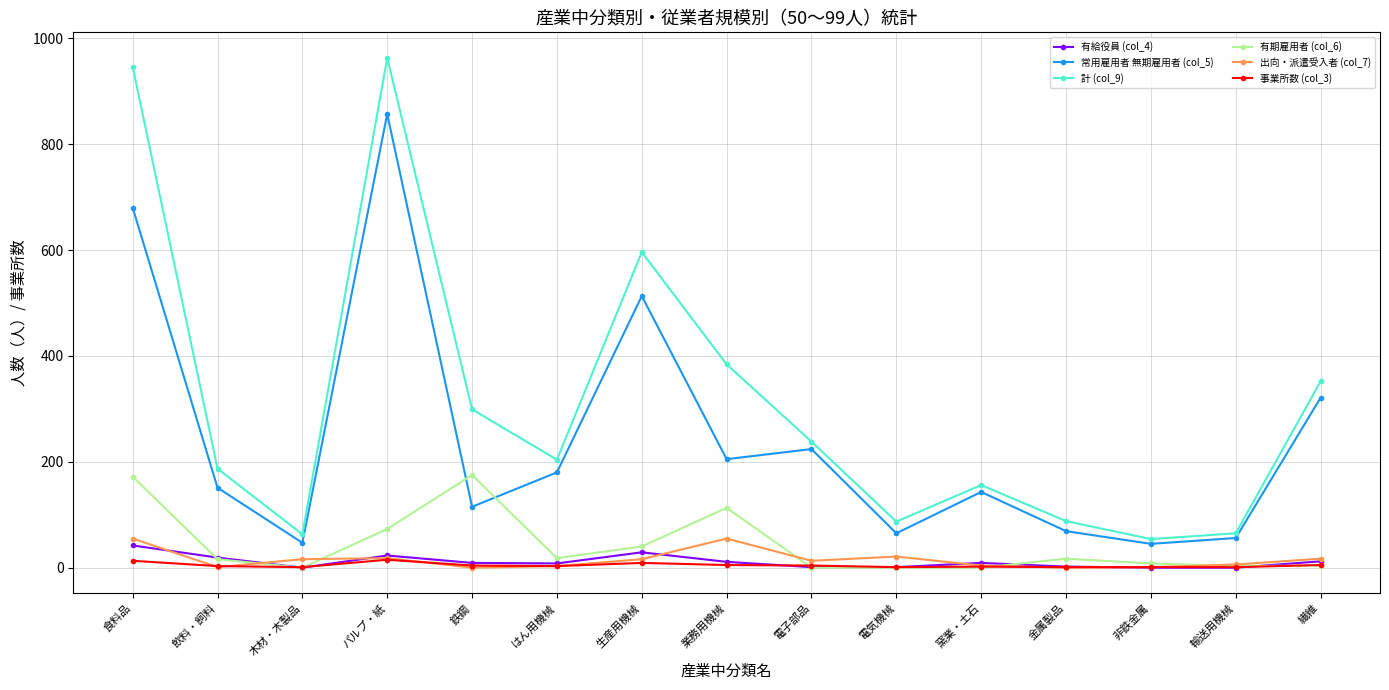

What are all the series names shown in the legend?

有給役員 (col_4), 常用雇用者 無期雇用者 (col_5), 計 (col_9), 有期雇用者 (col_6), 出向・派遣受入者 (col_7), 事業所数 (col_3)